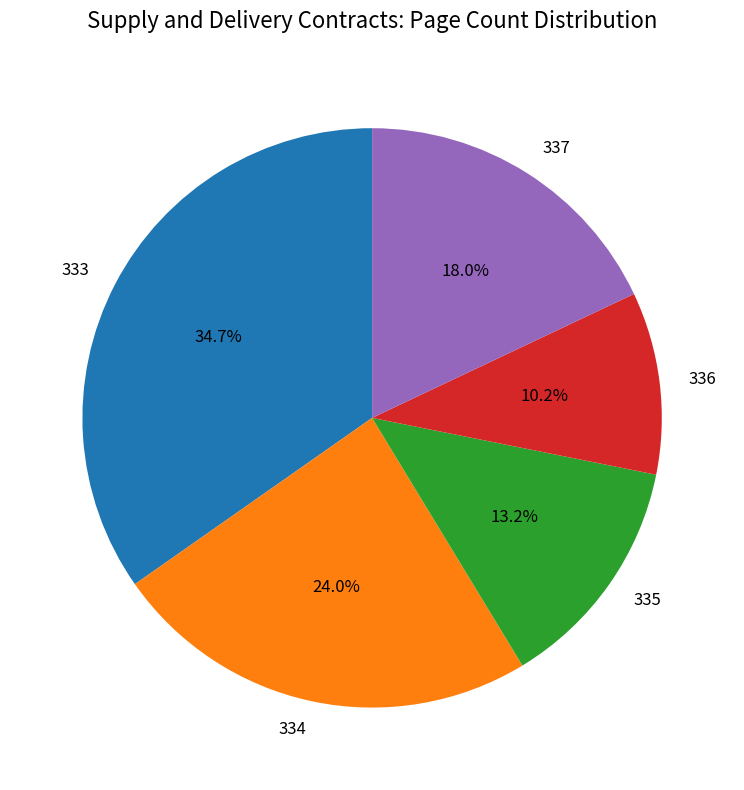

Between 335 and 334, which is larger?

334